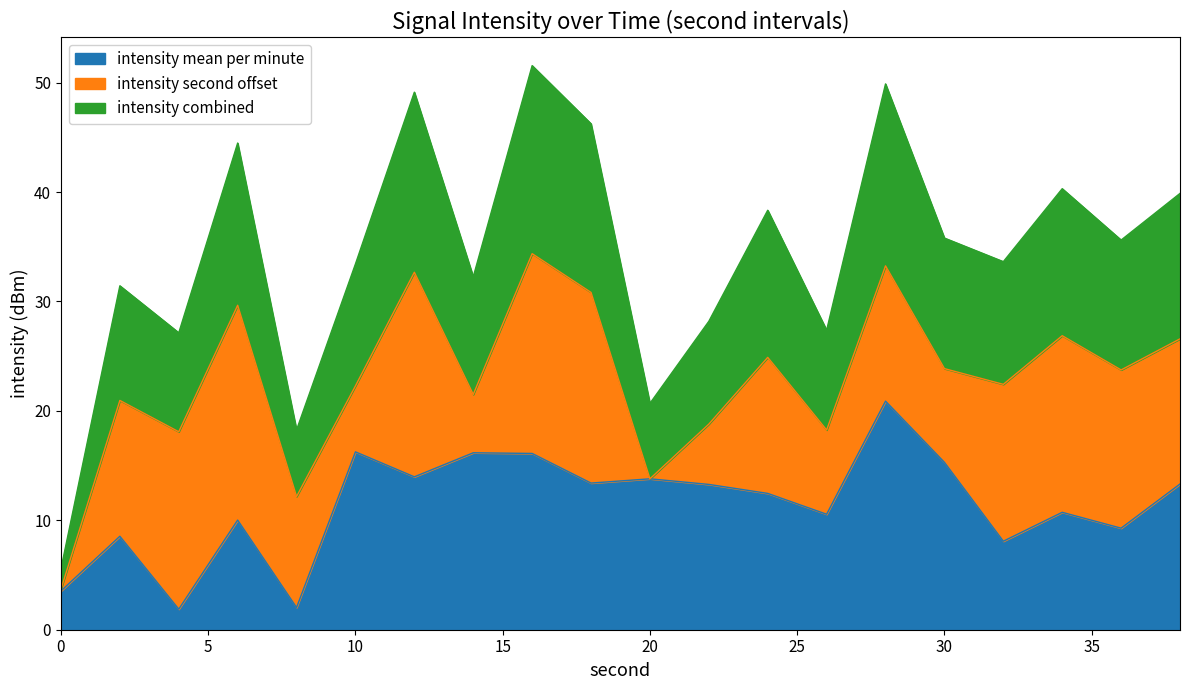

True or false: intensity mean per minute has a value of 20.9 at 28.

True